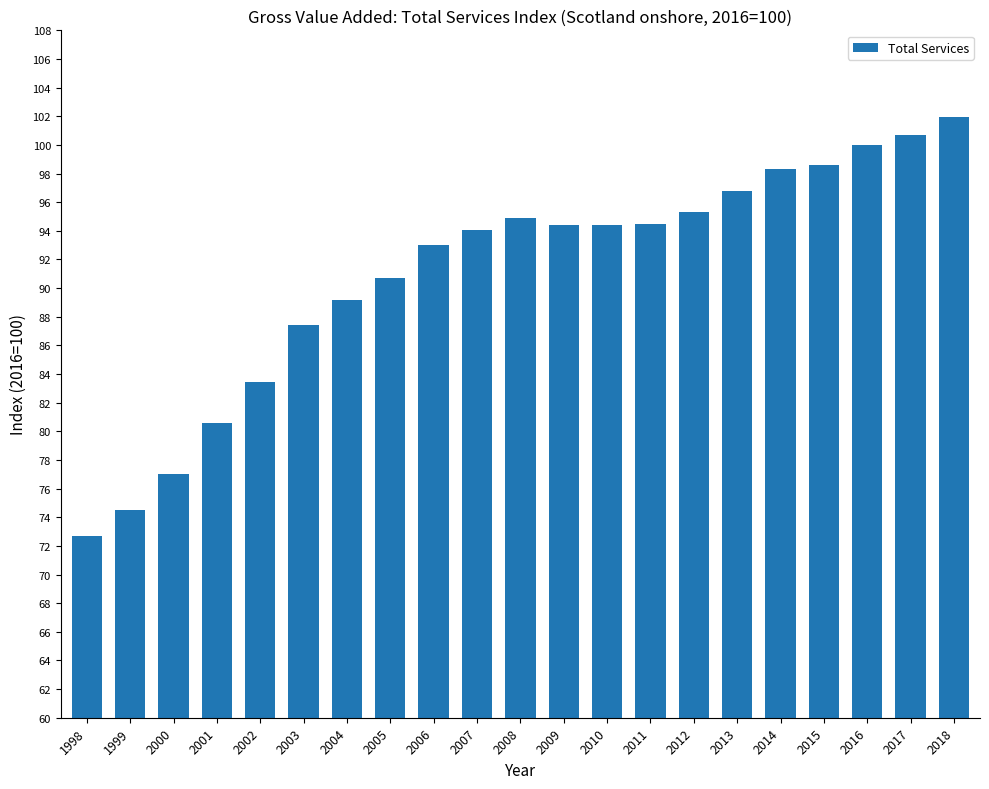

What is the minimum value shown in the chart?

72.7